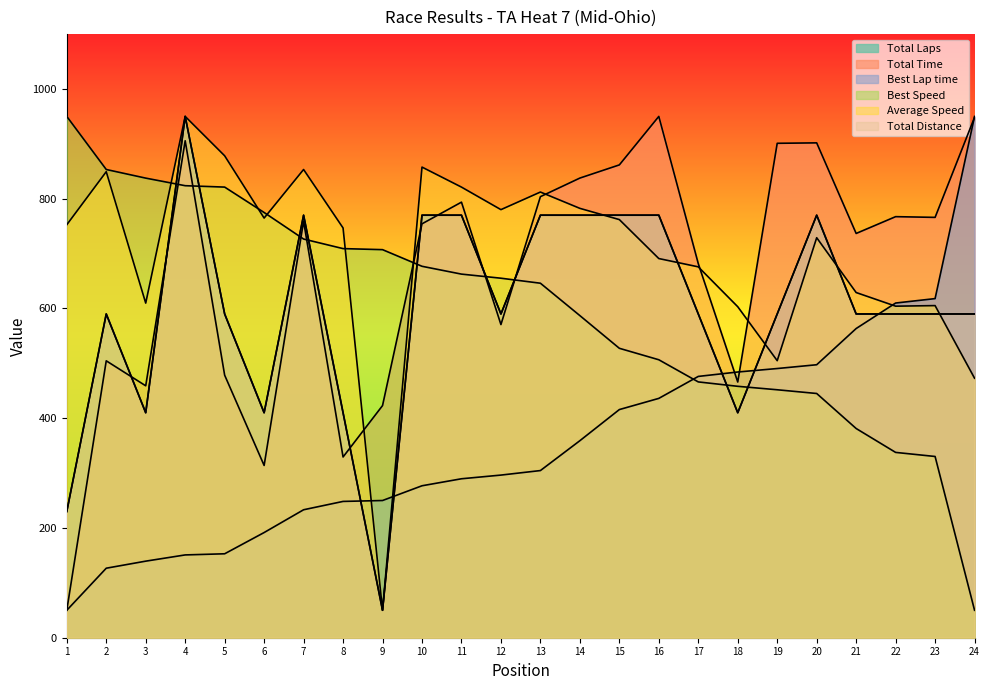

Is it true that Best Speed equals 1147.9 at 11?

False